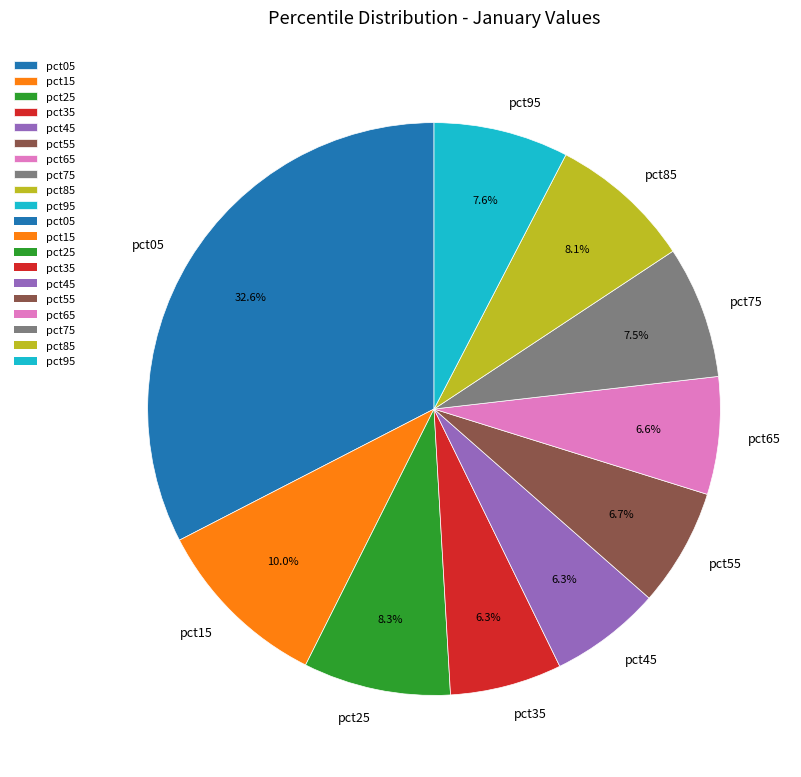

Count the number of slices in the pie.

10